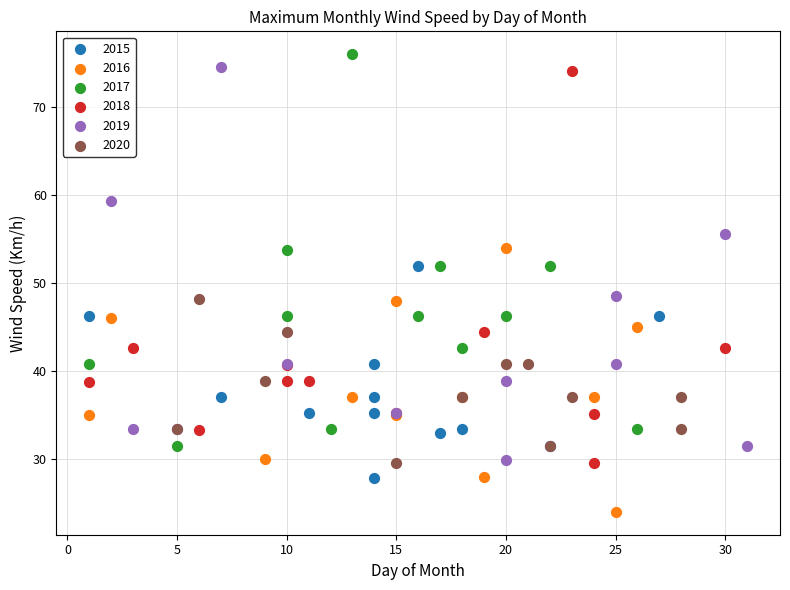

What are all the series names shown in the legend?

2015, 2016, 2017, 2018, 2019, 2020